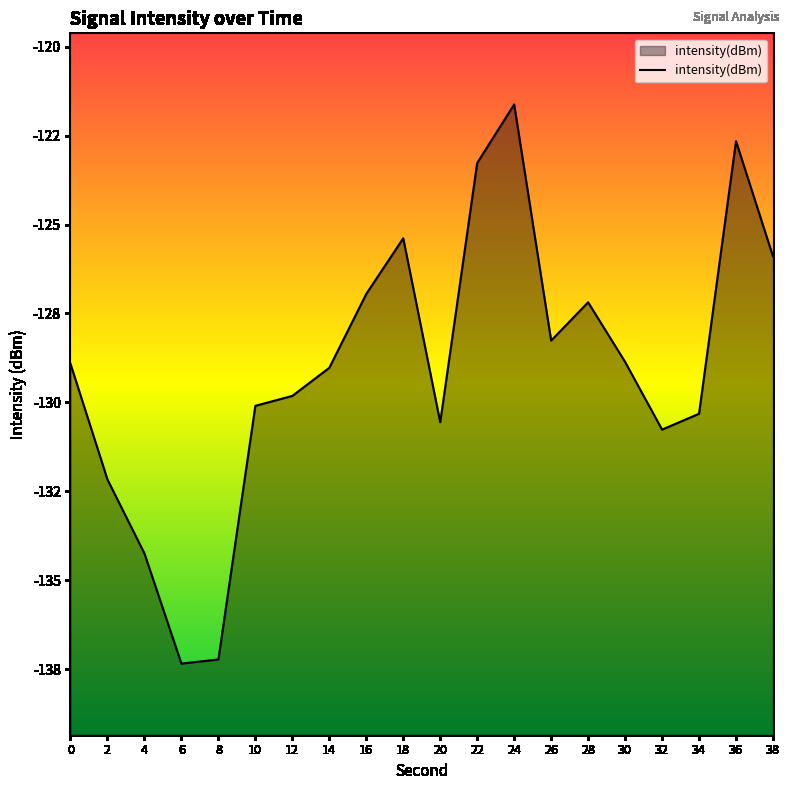

Count the number of data series in this chart.

1